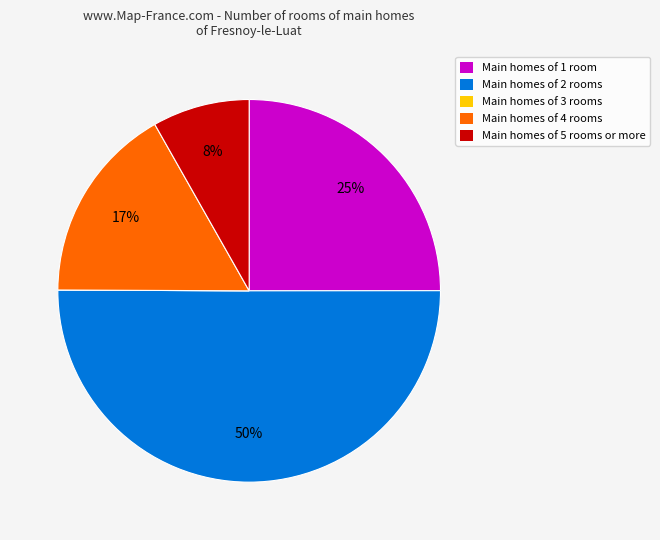

The Main homes of 2 rooms slice represents 57% of the pie. True or false?

False